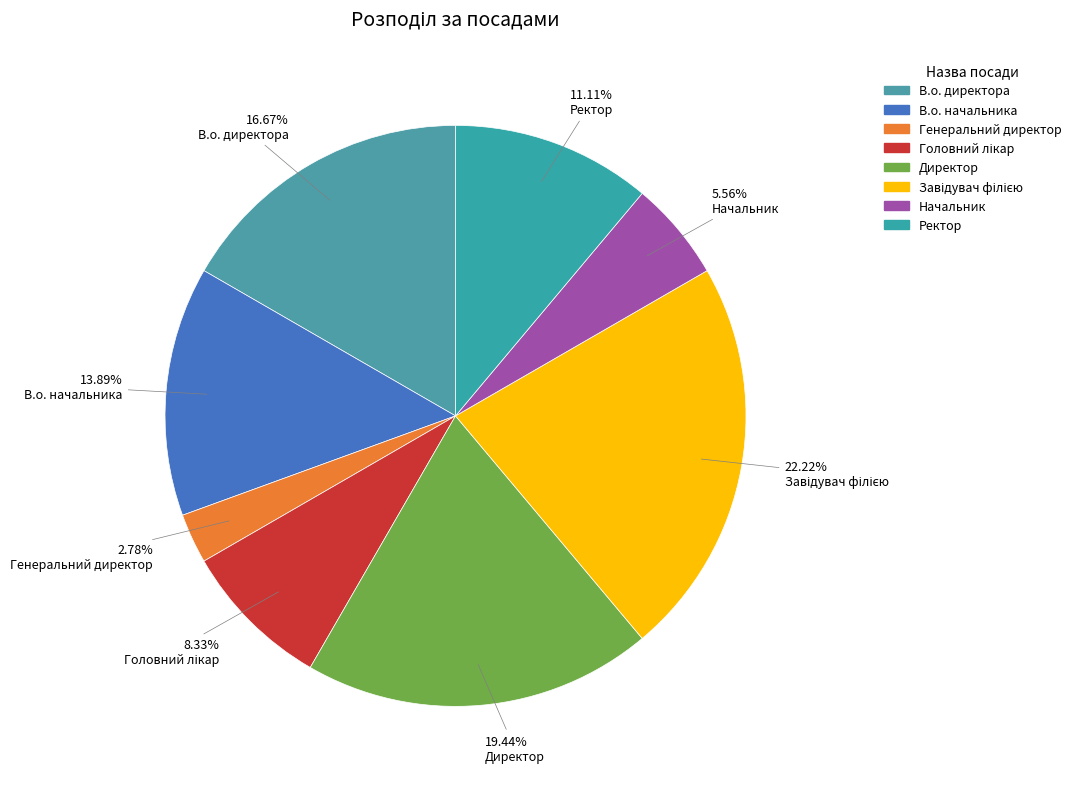

Is it true that Начальник is 6% of the pie?

True